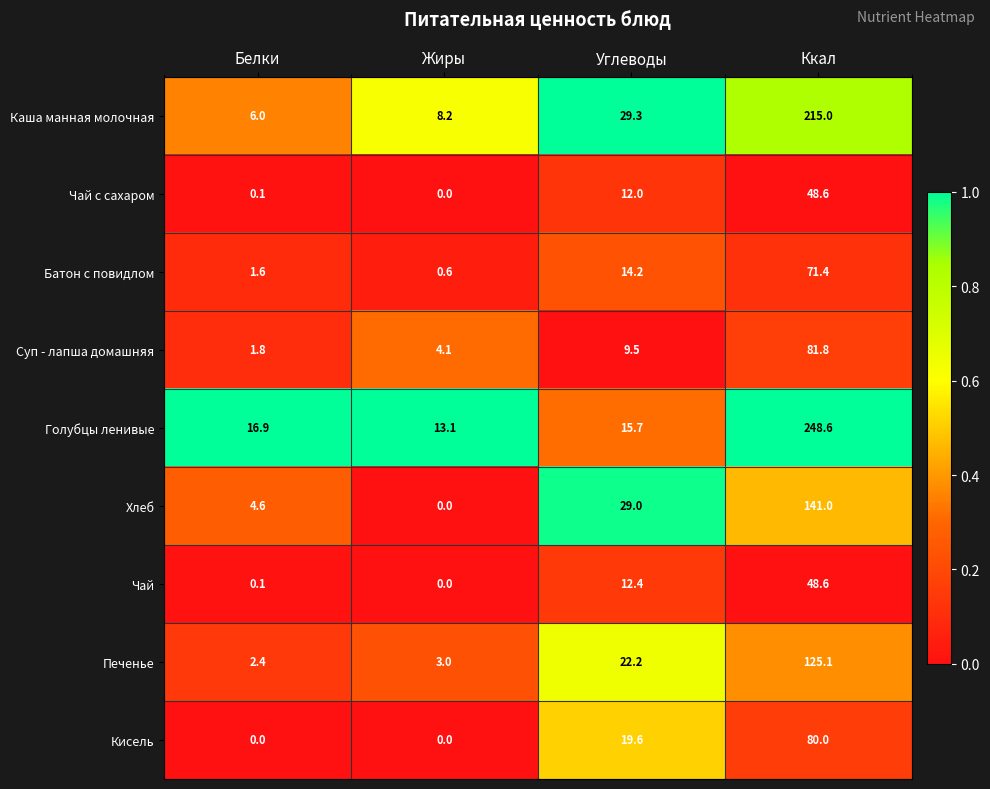

What is the maximum value shown in the chart?

248.6